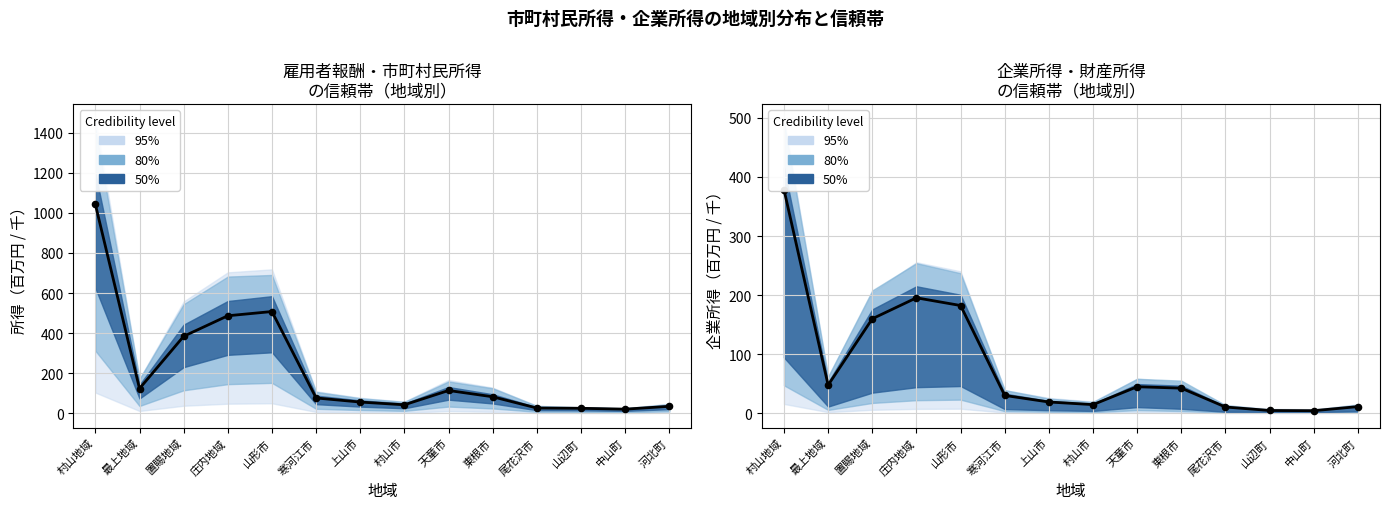

Which series has the largest total across all categories?

雇用者報酬